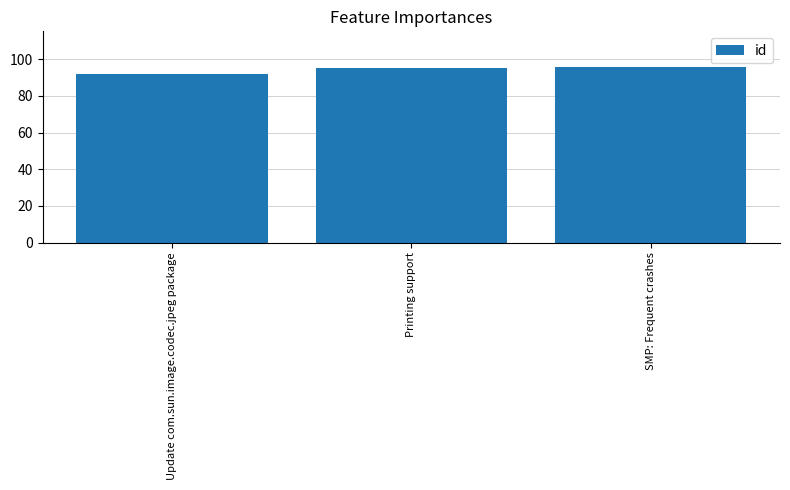

What is the change in value from Update com.sun.image.codec.jpeg package to SMP: Frequent crashes?

+4